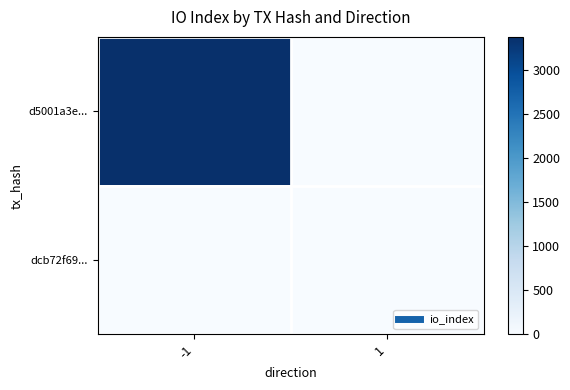

At how many categories does at least one series exceed 1460?

1